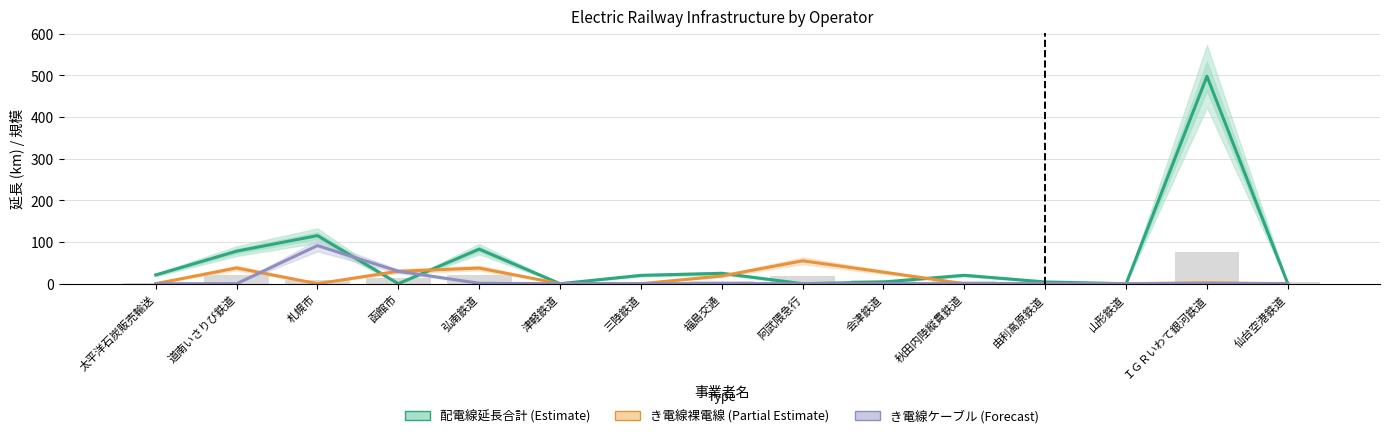

Reading left to right, extract all data points from this chart.

配電線延長合計 (Estimate): 太平洋石炭販売輸送=21.0	道南いさりび鉄道=78.0	札幌市=115.4	函館市=0.0	弘南鉄道=82.9	津軽鉄道=0.0	三陸鉄道=20.0	福島交通=24.9	阿武隈急行=0.0	会津鉄道=4.2	秋田内陸縦貫鉄道=20.2	由利高原鉄道=4.2	山形鉄道=0.0	ＩＧＲいわて銀河鉄道=497.7	仙台空港鉄道=0.0
き電線裸電線 (Partial Estimate): 太平洋石炭販売輸送=0.0	道南いさりび鉄道=37.8	札幌市=0.0	函館市=29.8	弘南鉄道=37.5	津軽鉄道=0.0	三陸鉄道=0.0	福島交通=18.5	阿武隈急行=54.9	会津鉄道=27.7	秋田内陸縦貫鉄道=0.0	由利高原鉄道=0.0	山形鉄道=0.0	ＩＧＲいわて銀河鉄道=2.3	仙台空港鉄道=0.0
き電線ケーブル (Forecast): 太平洋石炭販売輸送=0.0	道南いさりび鉄道=0.0	札幌市=91.4	函館市=29.8	弘南鉄道=1.0	津軽鉄道=0.0	三陸鉄道=0.0	福島交通=0.4	阿武隈急行=0.0	会津鉄道=0.3	秋田内陸縦貫鉄道=0.0	由利高原鉄道=0.0	山形鉄道=0.0	ＩＧＲいわて銀河鉄道=0.3	仙台空港鉄道=0.0
支持物合計/60 (Background): 太平洋石炭販売輸送=0.8	道南いさりび鉄道=20.5	札幌市=9.5	函館市=14.8	弘南鉄道=20.1	津軽鉄道=0.0	三陸鉄道=3.3	福島交通=6.2	阿武隈急行=17.9	会津鉄道=7.8	秋田内陸縦貫鉄道=5.5	由利高原鉄道=1.3	山形鉄道=2.0	ＩＧＲいわて銀河鉄道=76.6	仙台空港鉄道=3.0